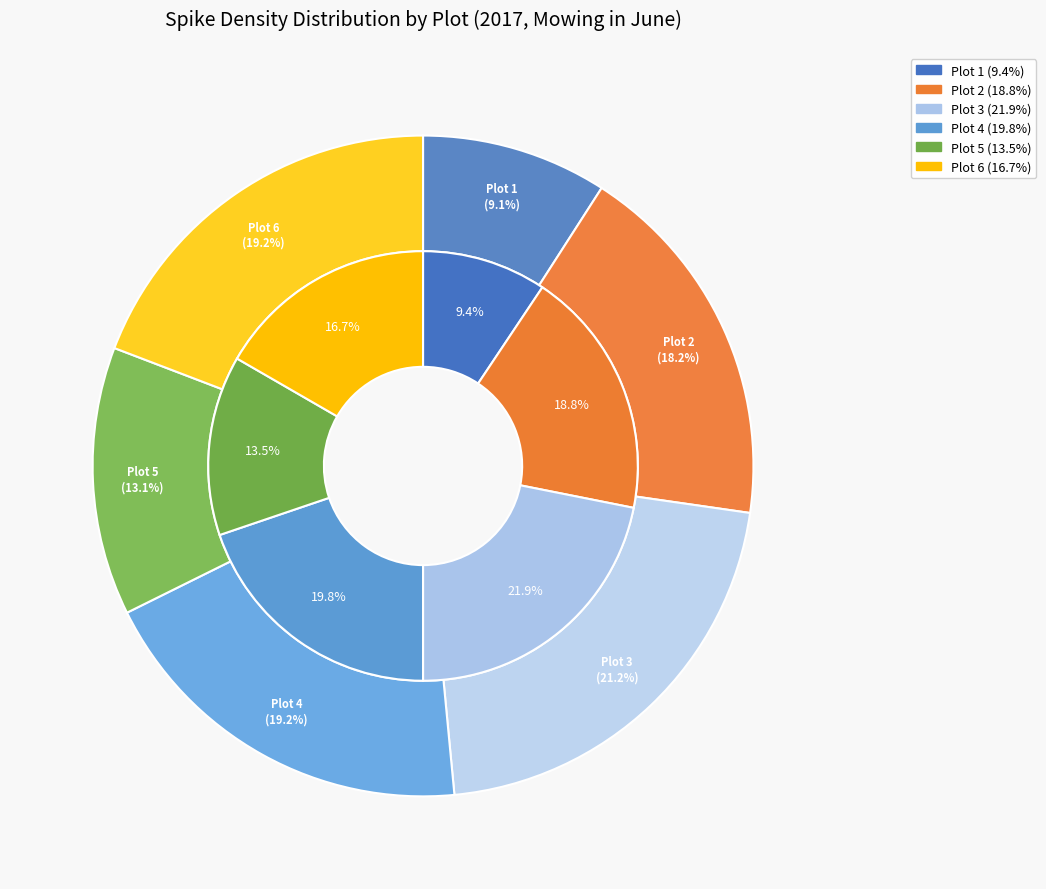

How many slices are in this pie chart?

6